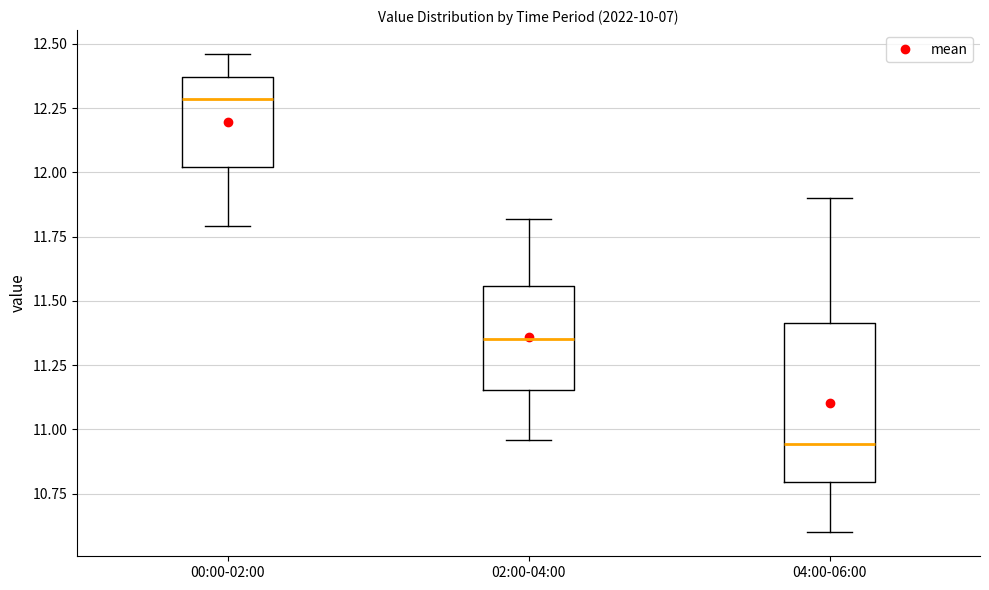

Reading left to right, transcribe this box plot: for each box, give where its median line is, the range the box spans, and where its two whiskers end, as read against the y-axis. The values are not printed on the chart, so give them approximately, as read against the axis.

00:00-02:00: median 12.30, box 12.00 to 12.35, whiskers 11.80 to 12.45
02:00-04:00: median 11.35, box 11.15 to 11.55, whiskers 10.95 to 11.80
04:00-06:00: median 10.95, box 10.80 to 11.40, whiskers 10.60 to 11.90